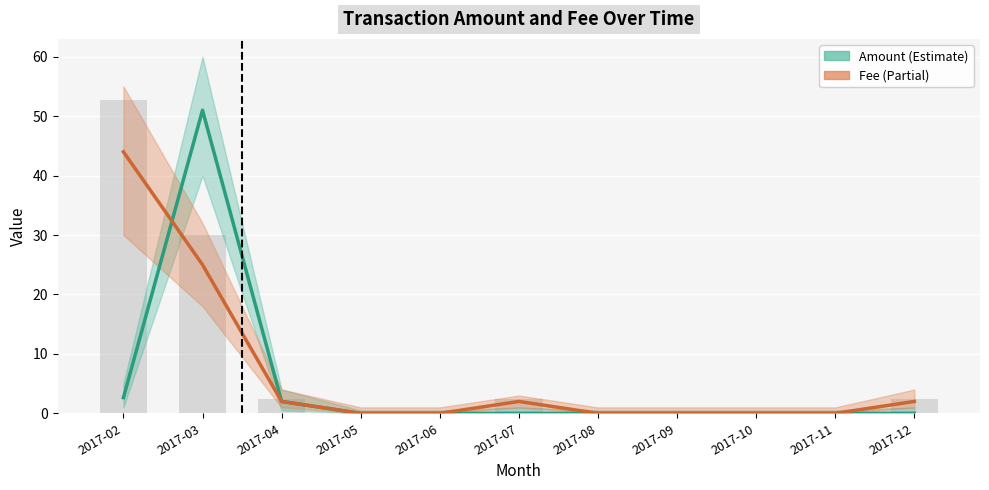

Reading right to left, extract all data points from this chart.

Amount: 2017-12=0.0	2017-11=0.0	2017-10=0.0	2017-09=0.0	2017-08=0.0	2017-07=0.0	2017-06=0.0	2017-05=0.0	2017-04=2.0	2017-03=51.0	2017-02=2.6
Fee: 2017-12=2.0	2017-11=0.0	2017-10=0.0	2017-09=0.0	2017-08=0.0	2017-07=2.0	2017-06=0.0	2017-05=0.0	2017-04=2.0	2017-03=25.0	2017-02=44.0